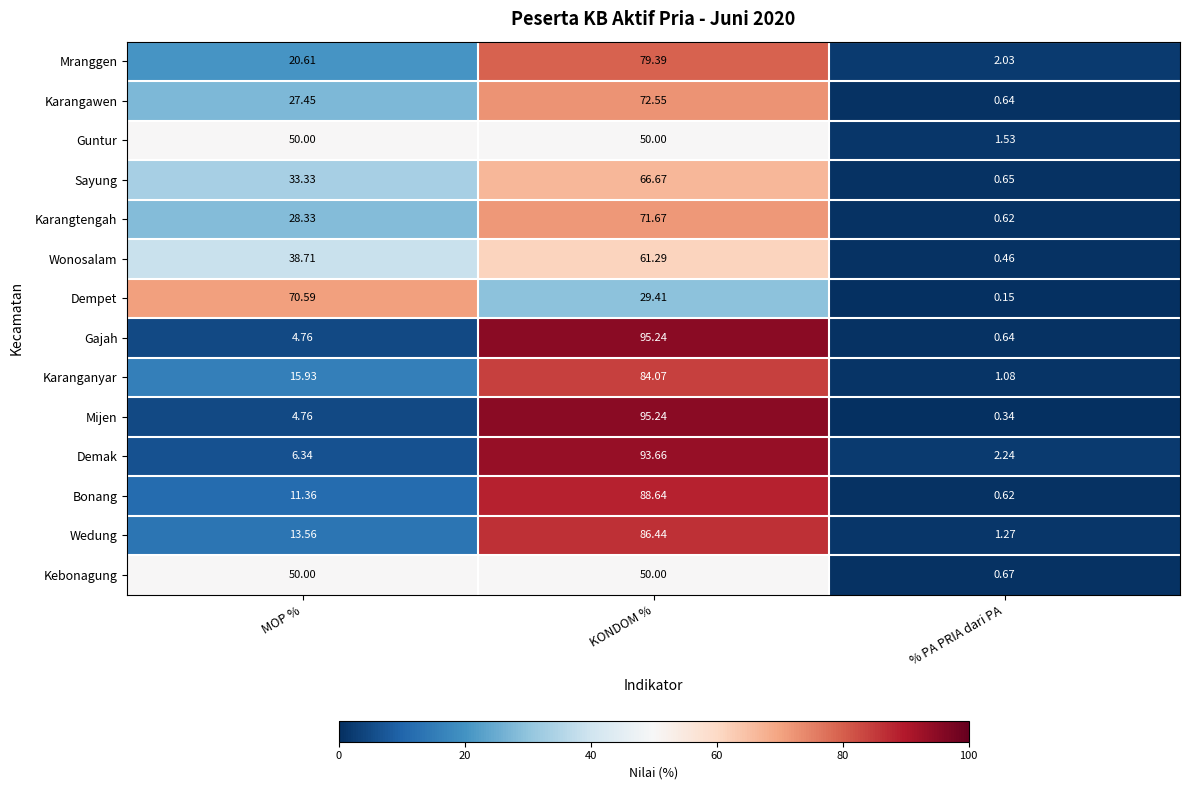

Which series has the largest total across all categories?

Demak